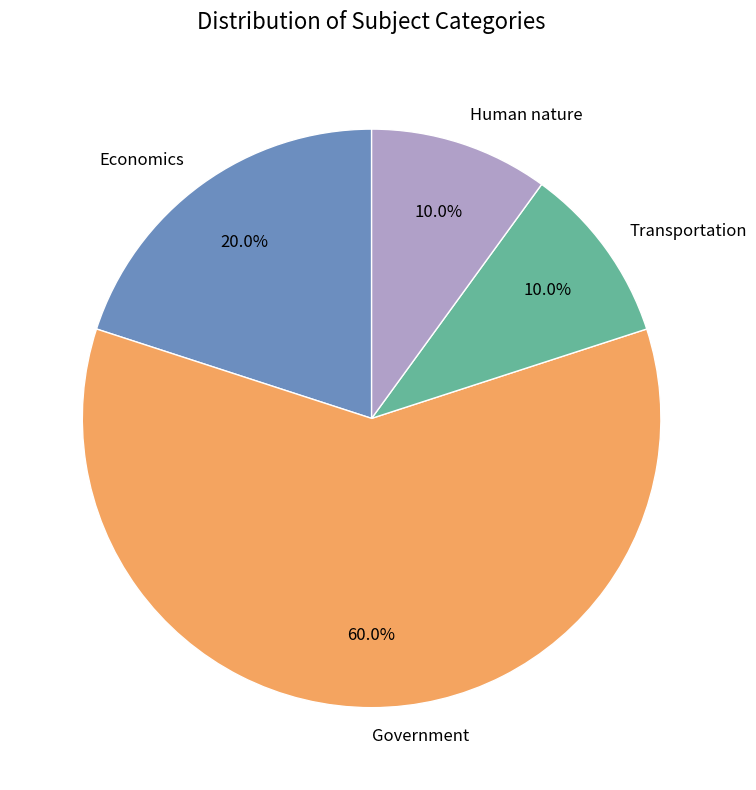

Approximately how many times larger is the value at Transportation compared to Human nature?

1.0